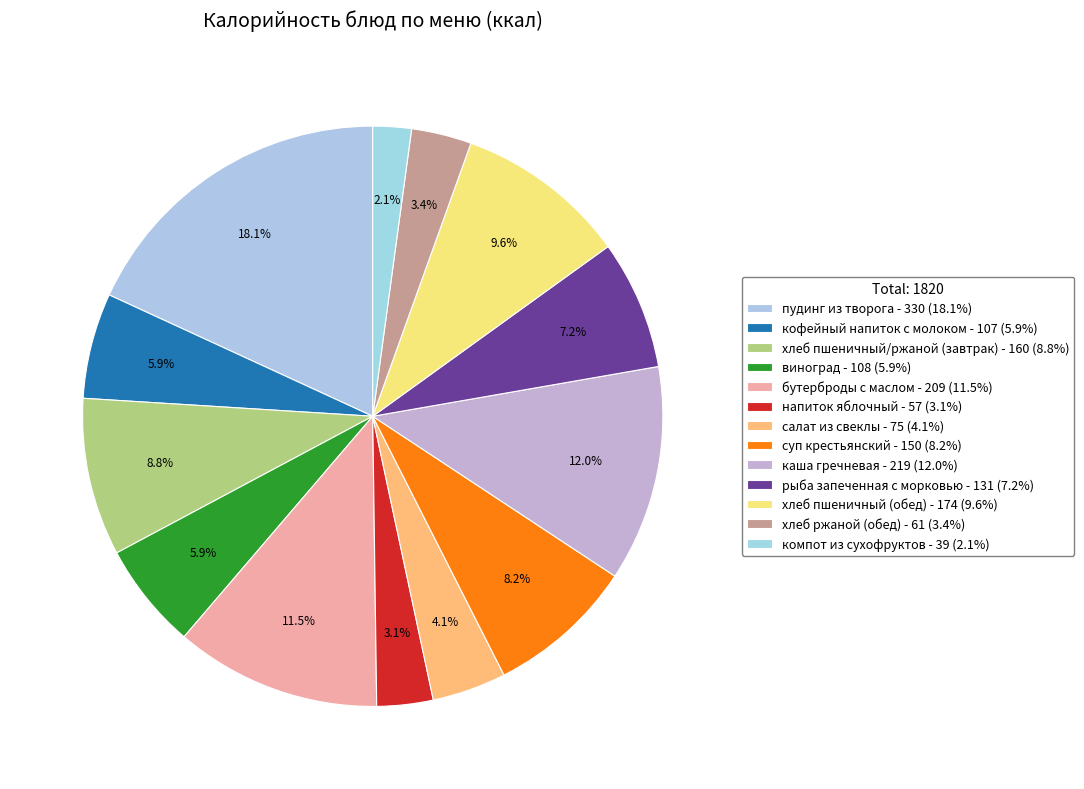

What is the smallest slice in the pie chart?

компот из сухофруктов